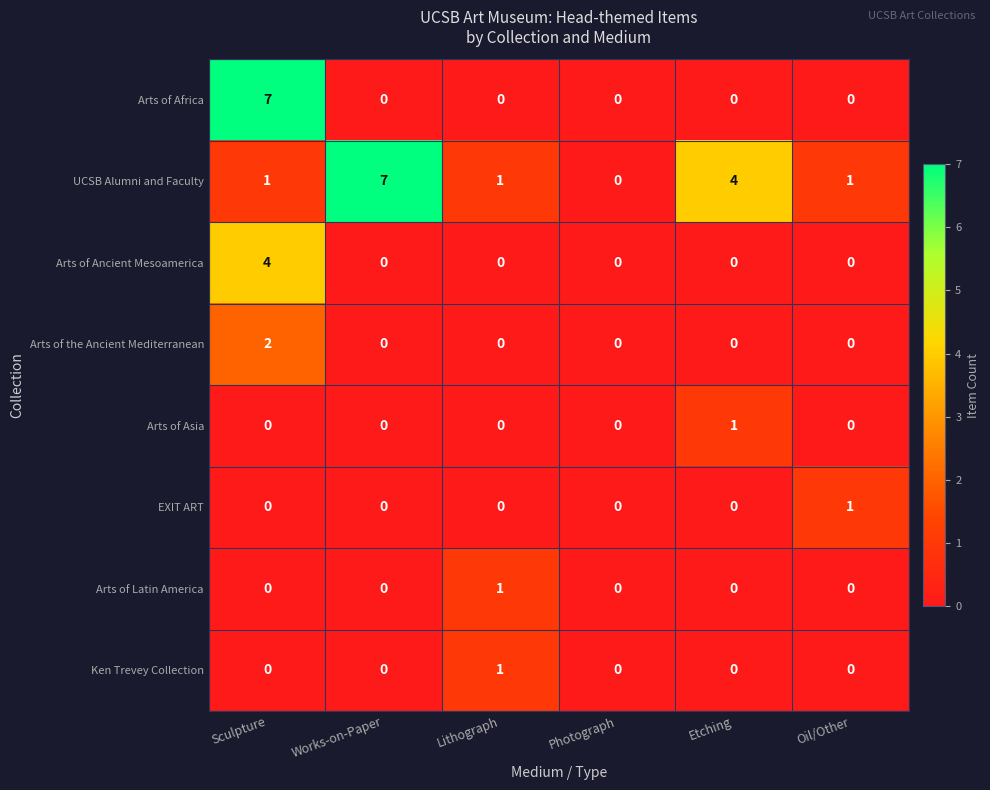

What is the maximum value shown in the chart?

7